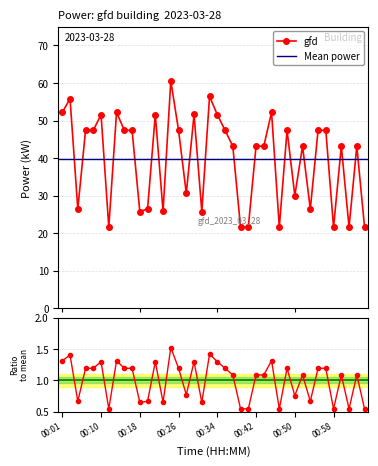

Between 00:24 and 00:58, which is larger?

00:24